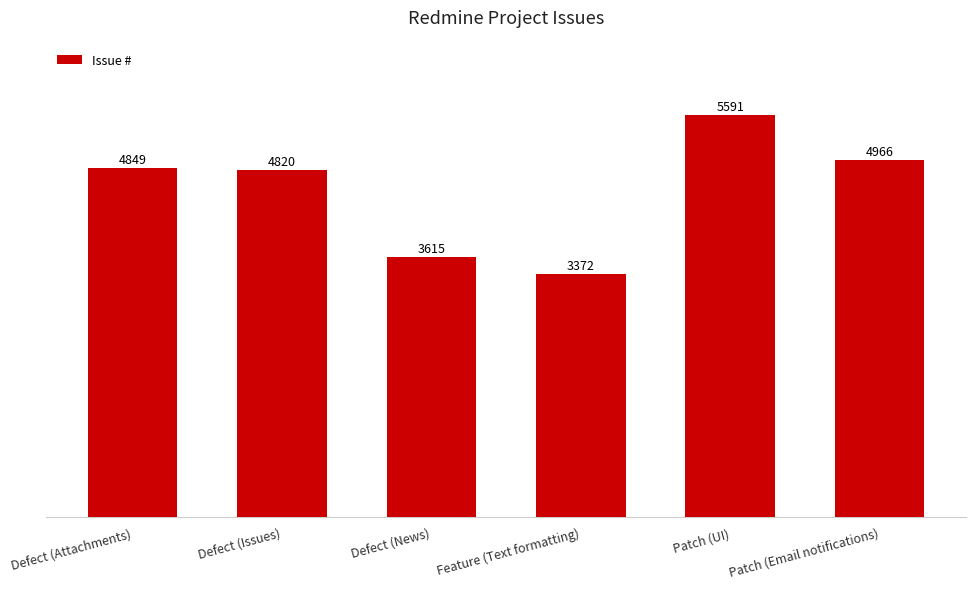

Reading left to right, transcribe all the data shown in this chart.

4849	4820	3615	3372	5591	4966